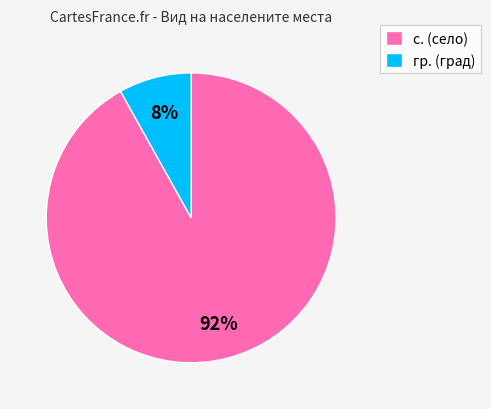

To the nearest percent, what portion does с. represent?

92%